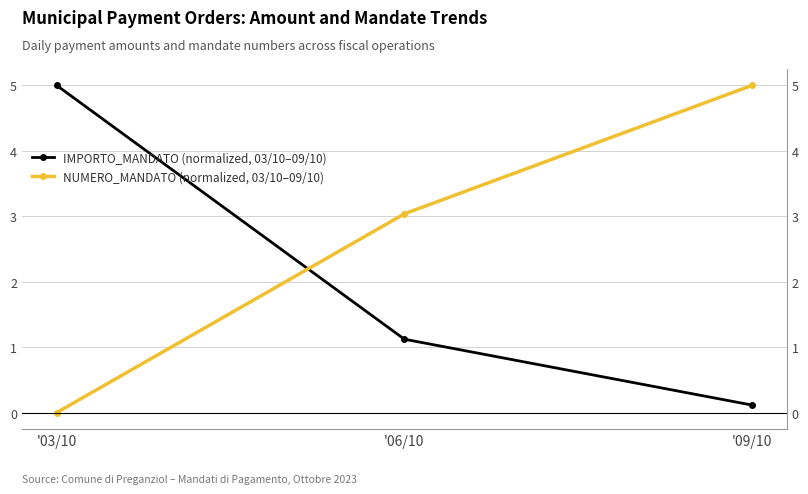

Which series has the largest range (max minus min)?

NUMERO_MANDATO (normalized, 03/10–09/10)